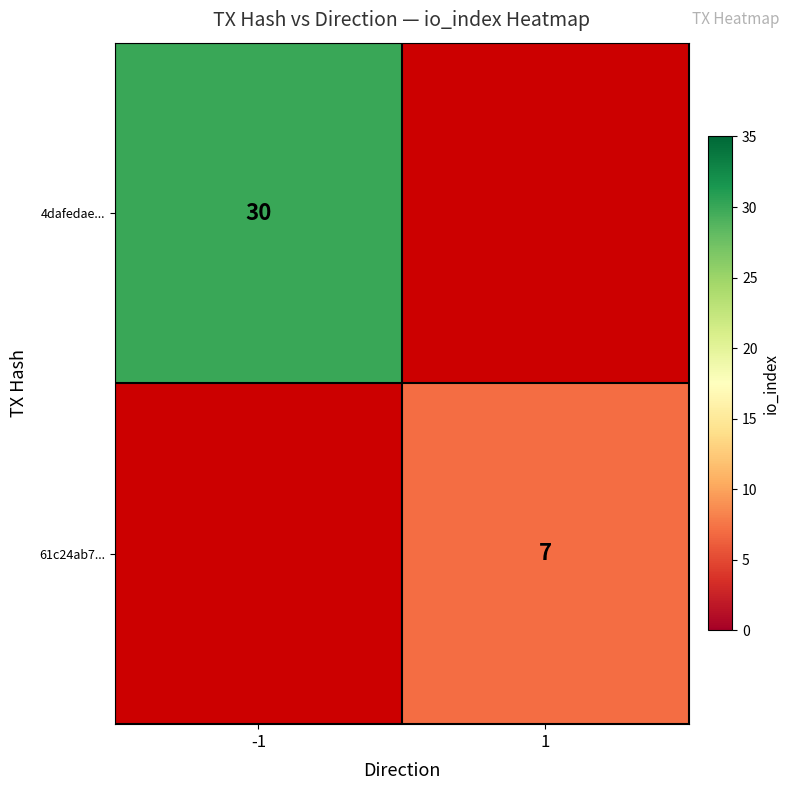

The 4dafedae... series shows 52 at -1. True or false?

False